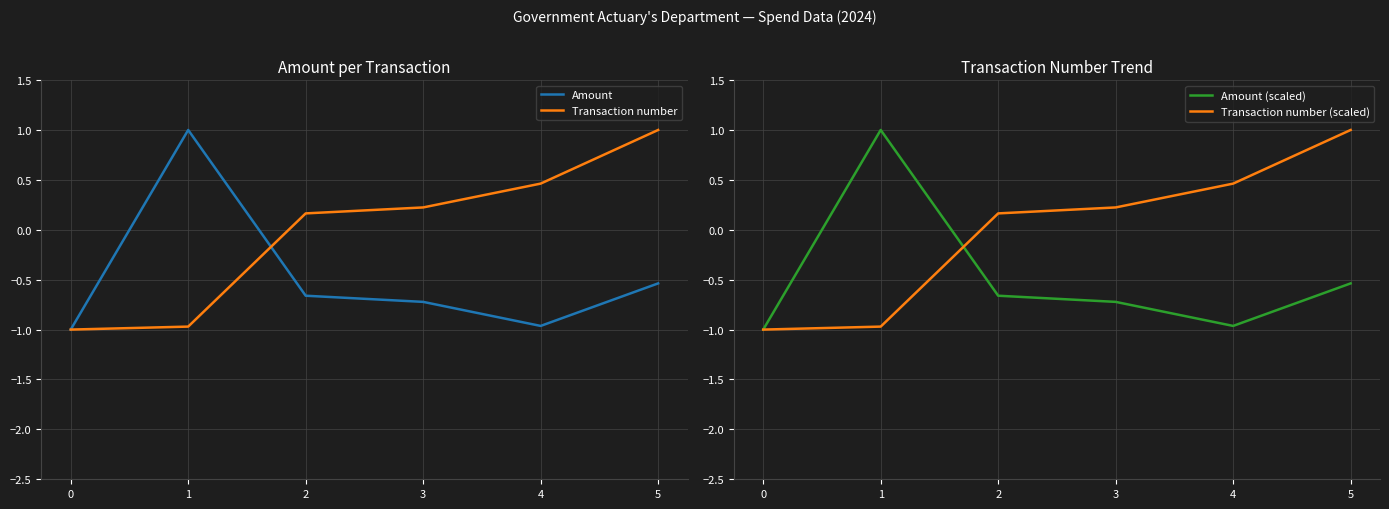

What are all the series names shown in the legend?

Amount, Transaction number, Amount (scaled), Transaction number (scaled)